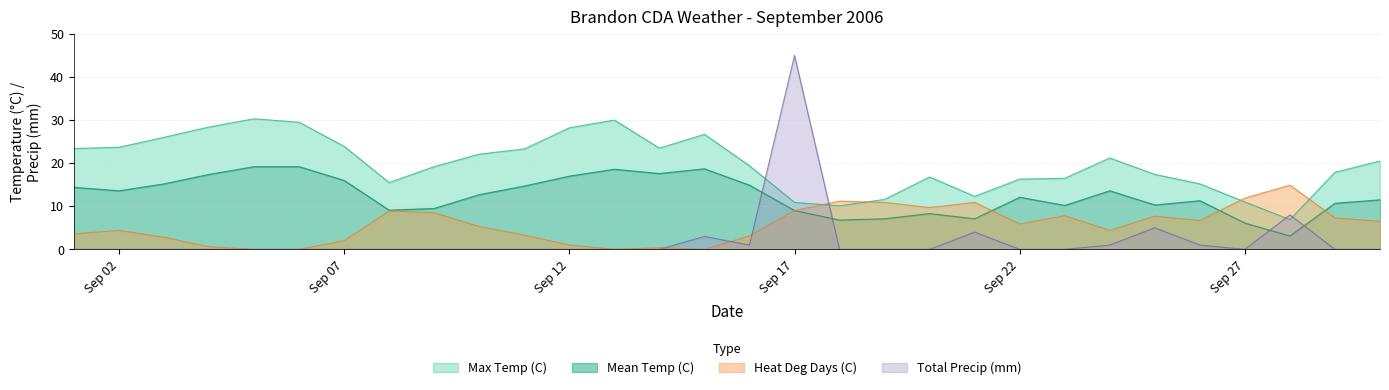

At Sep 22, list the series in order from smallest to largest.

Total Precip (mm), Heat Deg Days (C), Mean Temp (C), Max Temp (C)